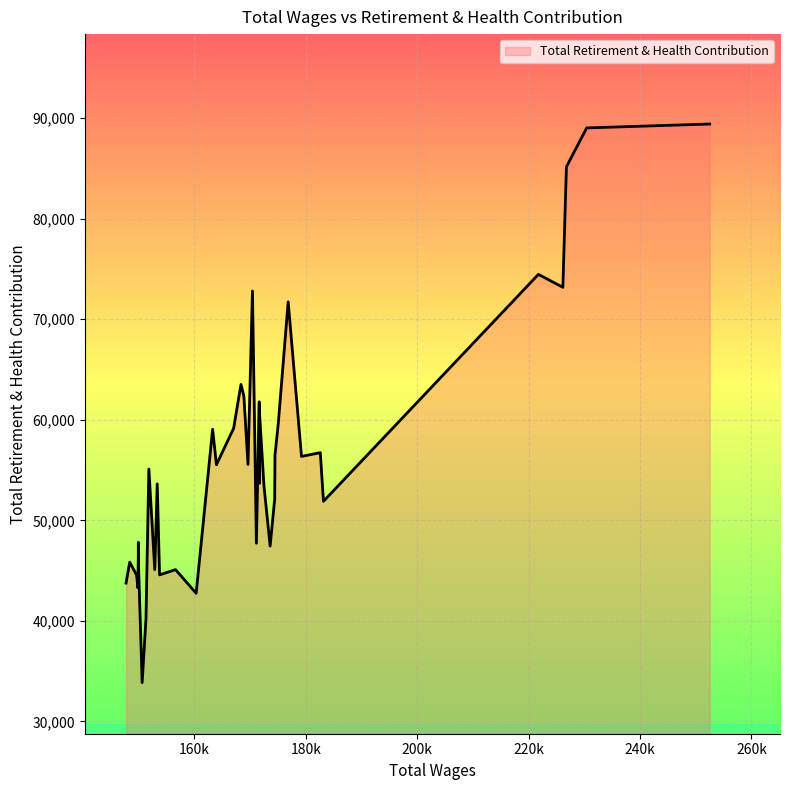

What is the maximum value shown in the chart?

89422